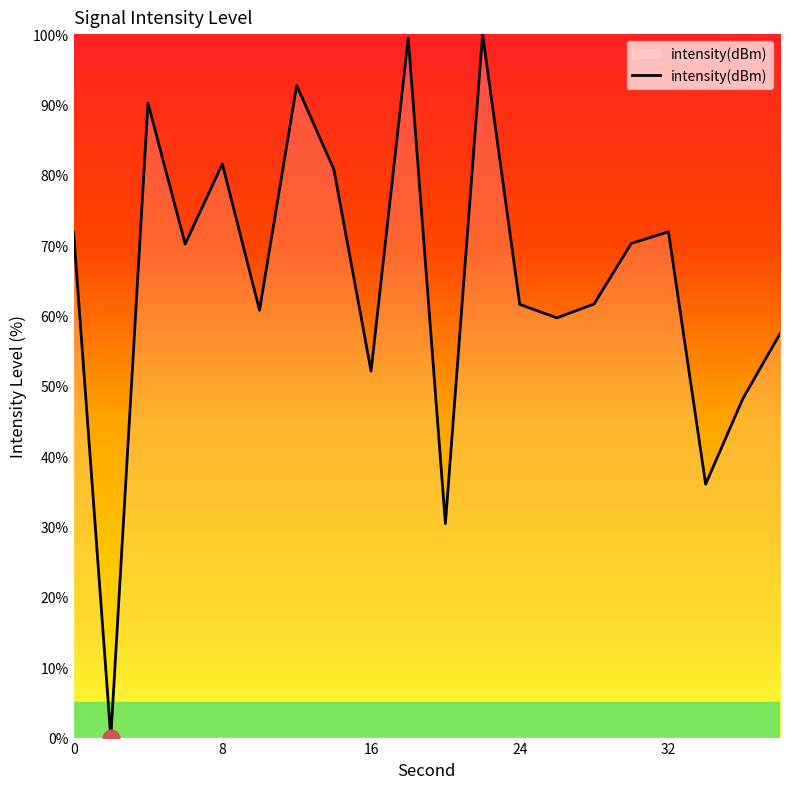

How many lines are shown in the chart?

1